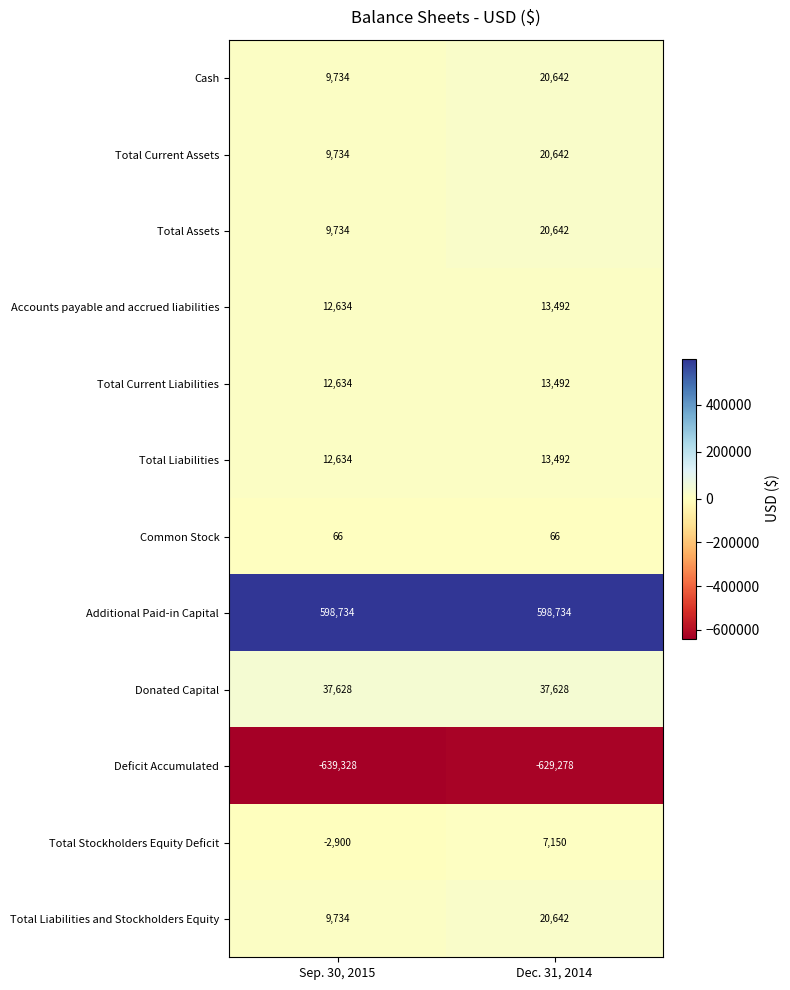

Which series has the largest total across all categories?

Additional Paid-in Capital